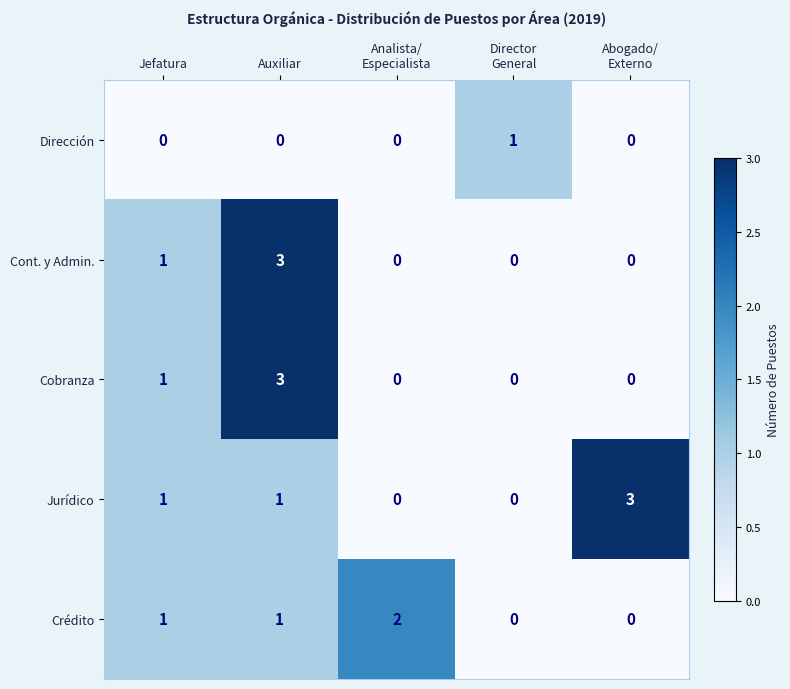

At which category is the sum across all series the highest?

Auxiliar